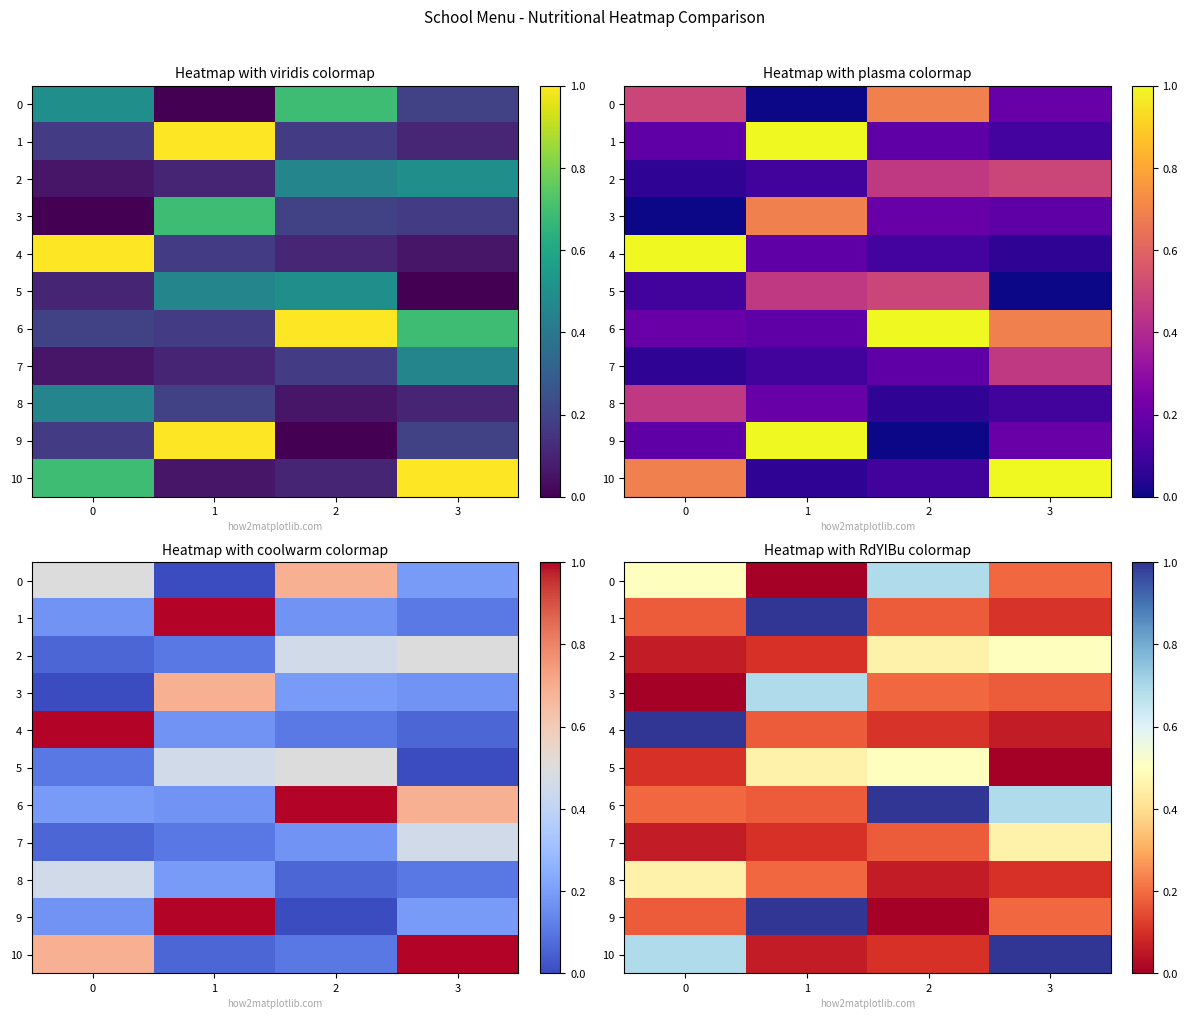

Rank the series at 3 from highest to lowest value.

10, 6, 2, 7, 0, 9, 3, 1, 8, 4, 5